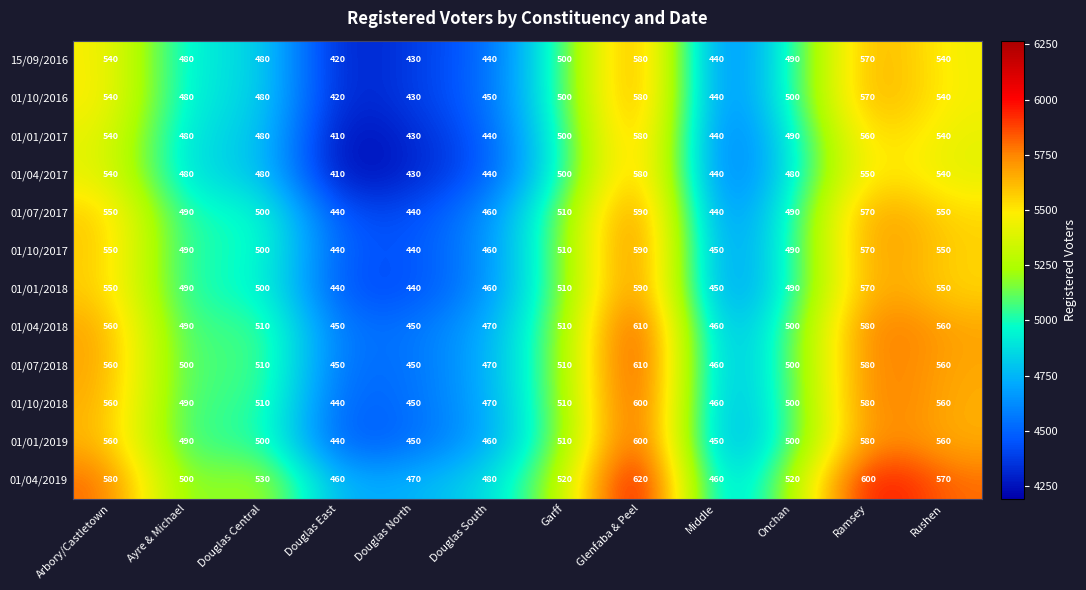

At how many categories does at least one series exceed 515?

7